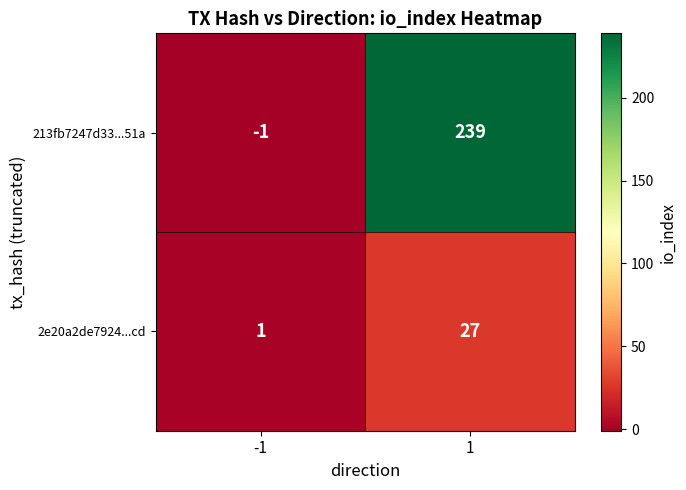

What is the sum of all 213fb7247d33...51a values?

238